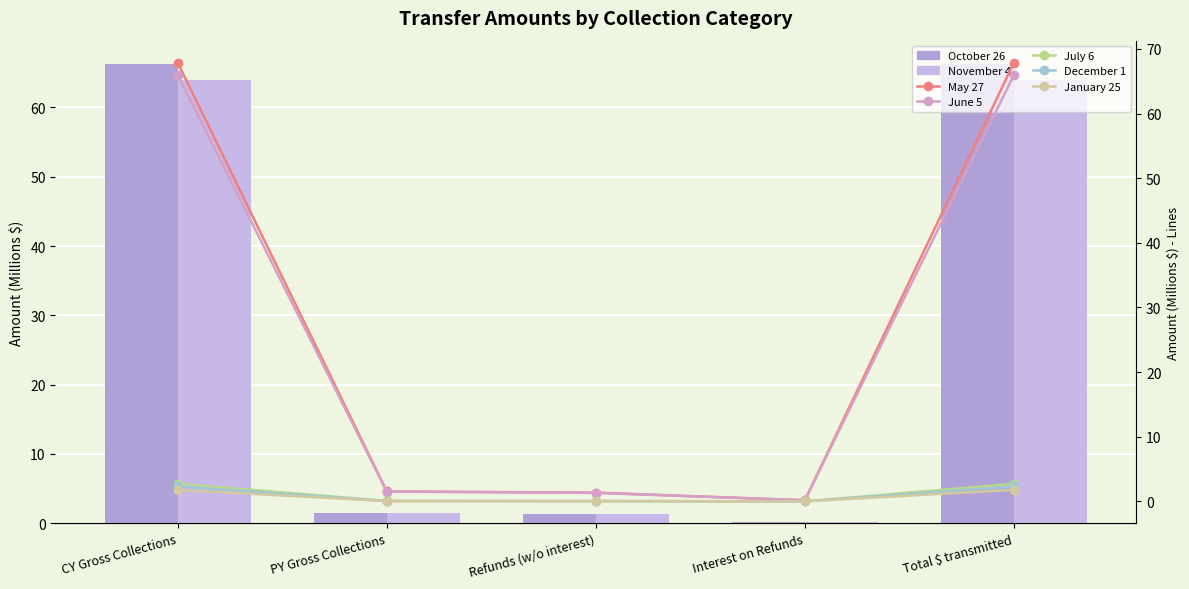

What is the label of the 3rd bar from the right?

Refunds (w/o interest)